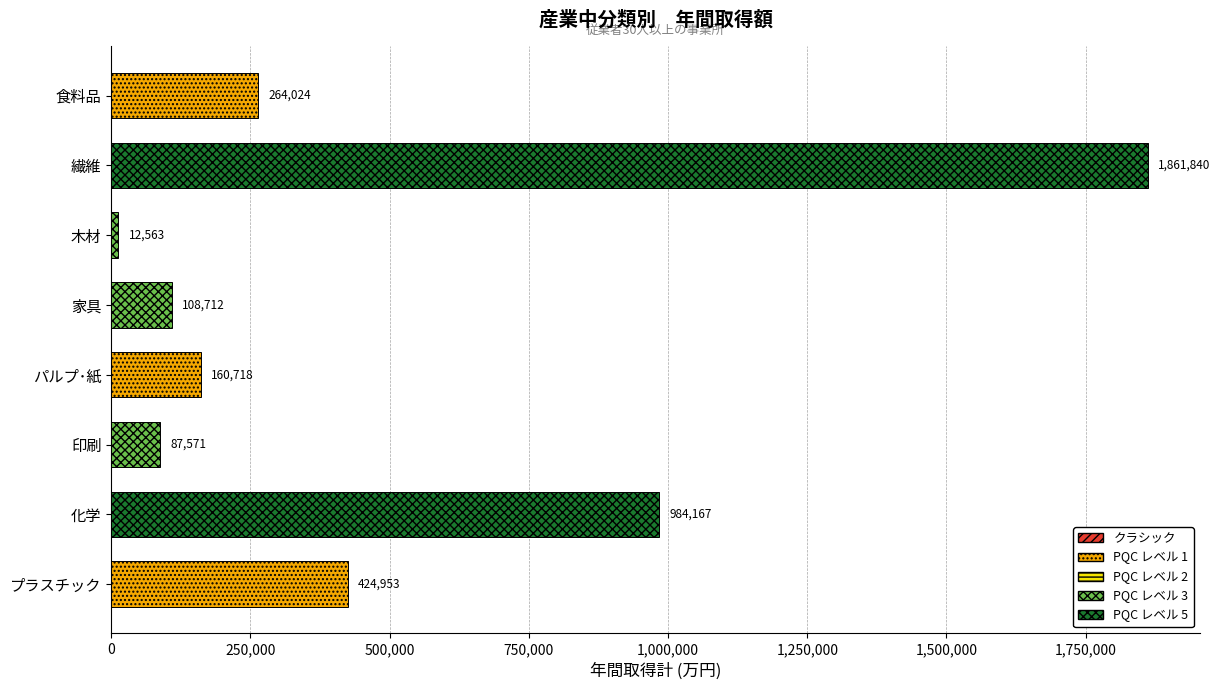

At which category does the chart reach its peak across all series?

繊維